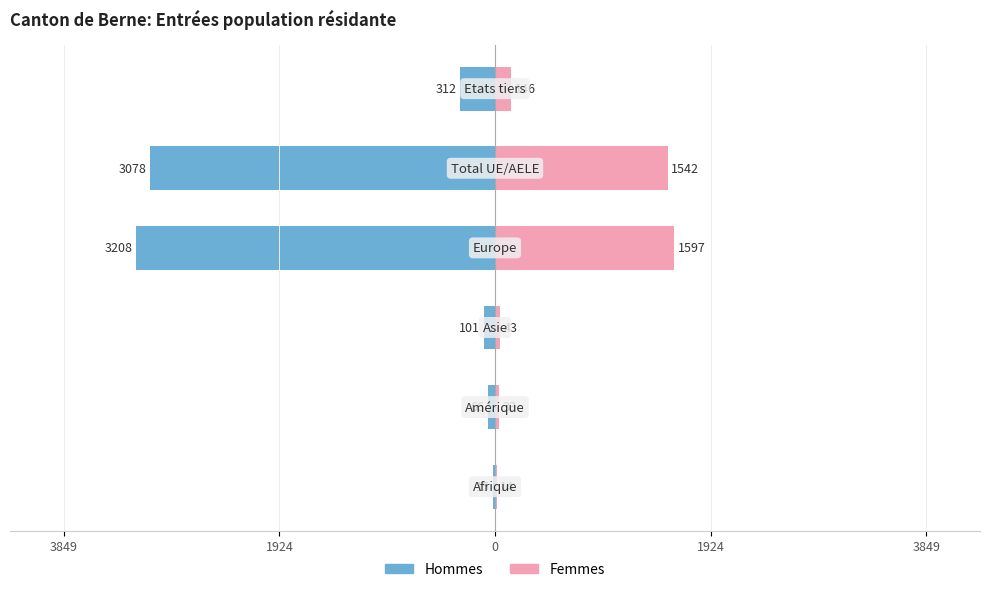

At 5, list the series in order from largest to smallest.

Femmes, Hommes